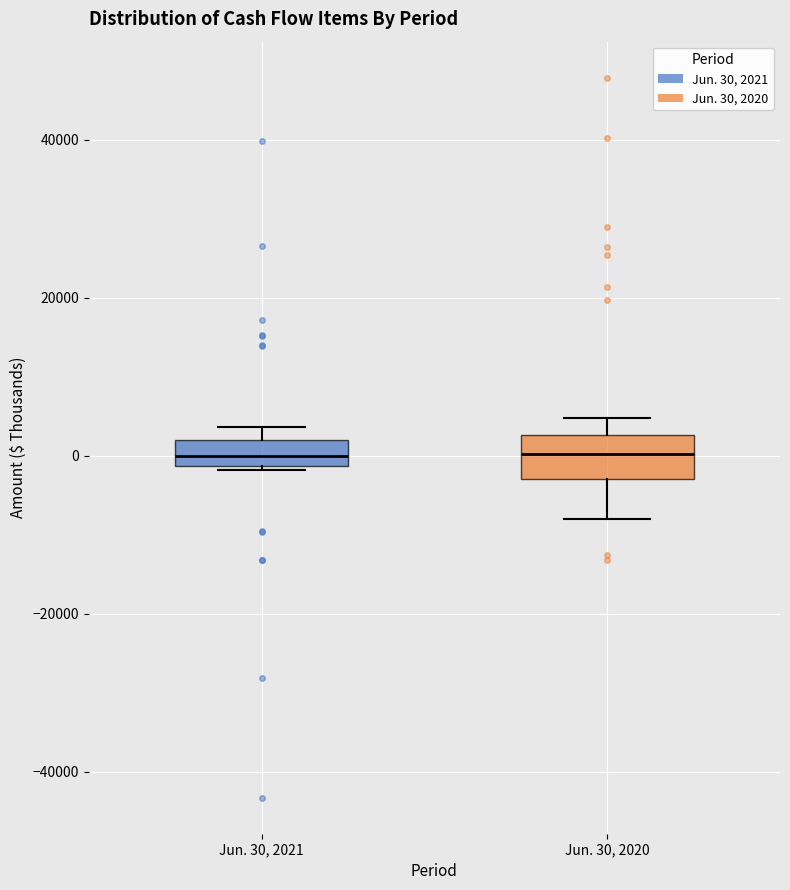

Reading left to right, read every box against the y-axis: the position of its median line, the range the box covers, and the ends of its whiskers. The values are not printed on the chart, so give them approximately, as read against the axis.

Jun. 30, 2021: median 0, box -2000 to 2000, whiskers -2000 to 4000
Jun. 30, 2020: median 0, box -2000 to 2000, whiskers -8000 to 4000